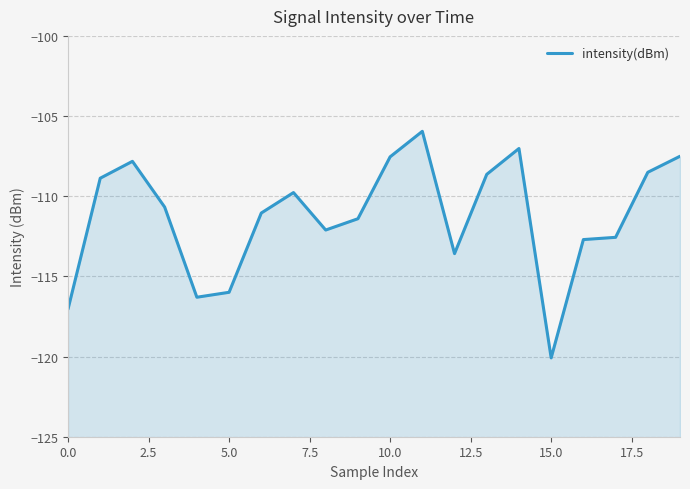

How many lines are shown in the chart?

1